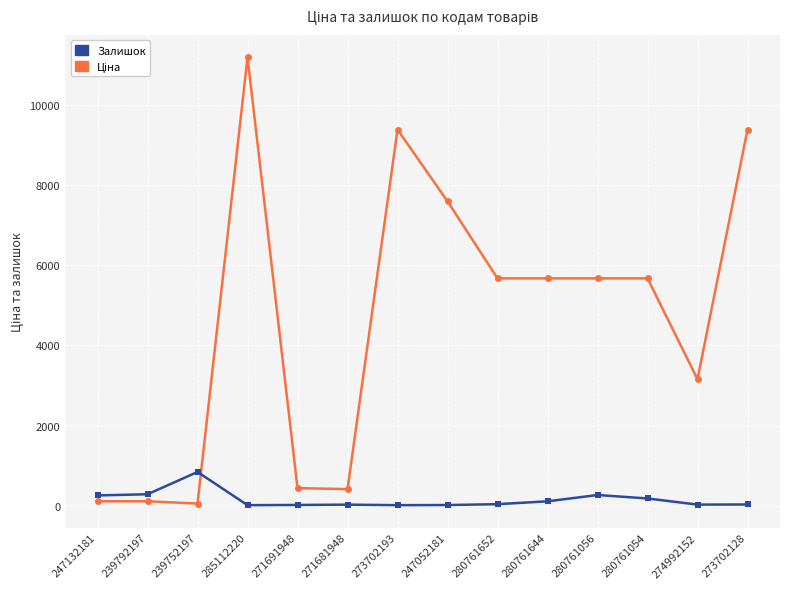

How many distinct data groups are displayed?

2